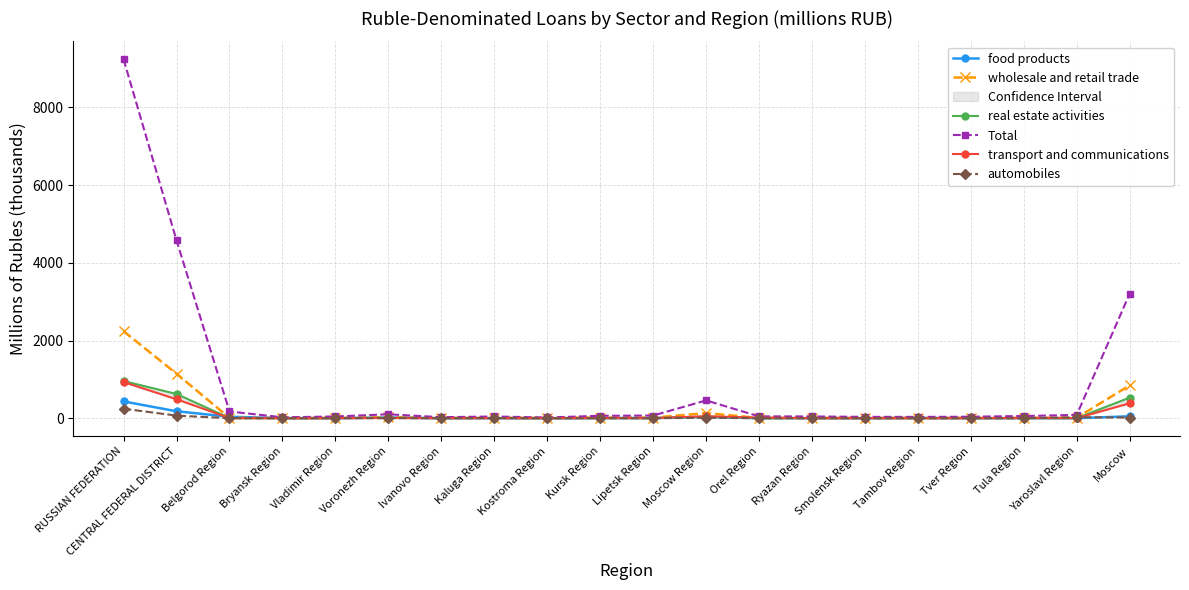

Is the value of real estate activities at Vladimir Region greater than the value of wholesale and retail trade at CENTRAL FEDERAL DISTRICT?

No